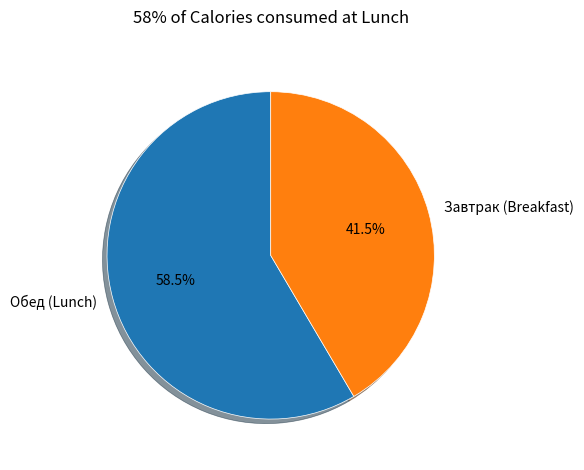

Does any single category account for the majority?

Yes